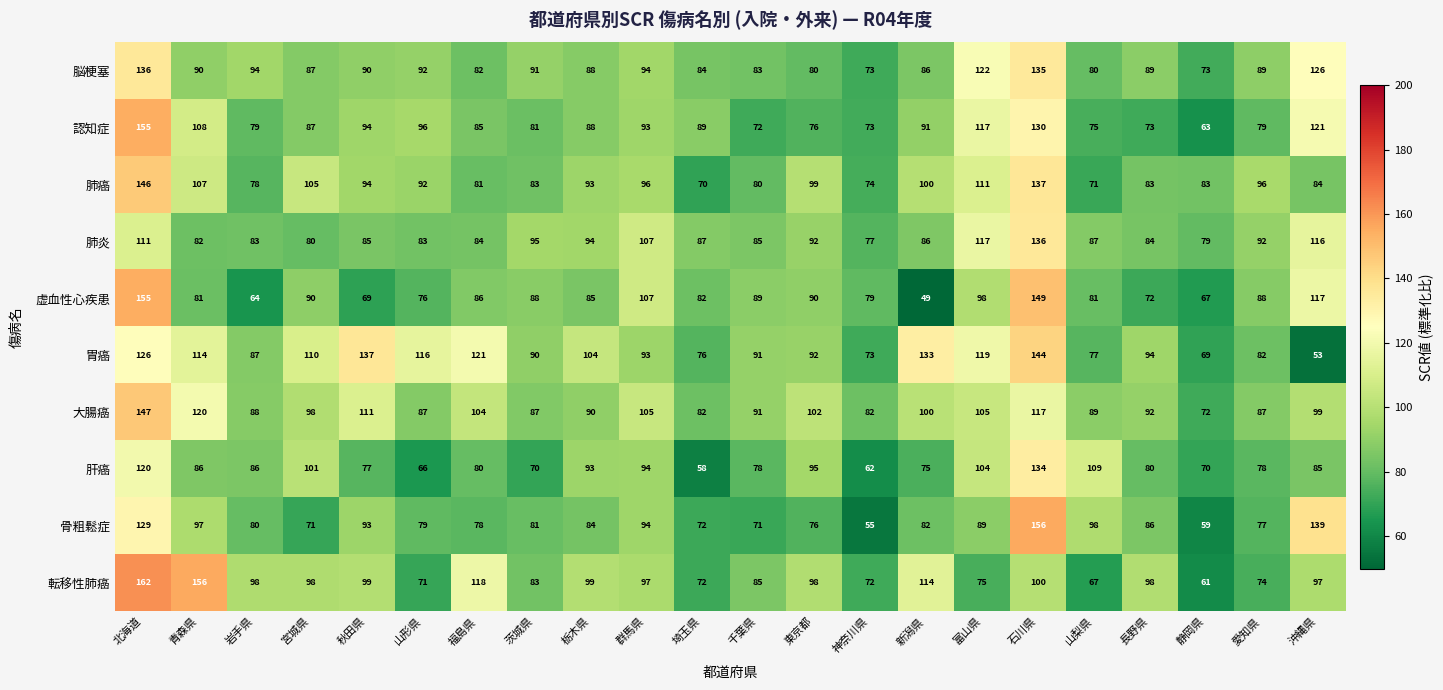

What is the difference between the second highest and second lowest values in the 肝癌 series?

58